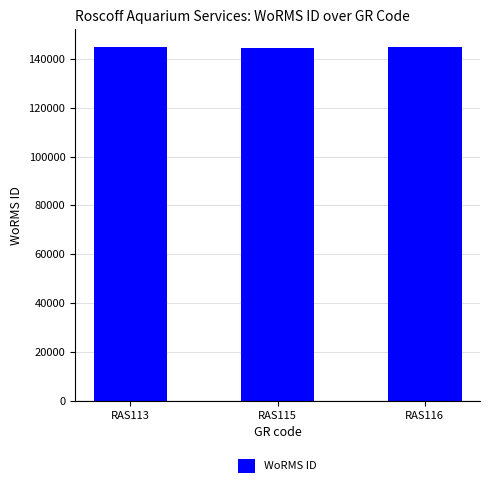

What is the difference between the second highest and minimum values?

19